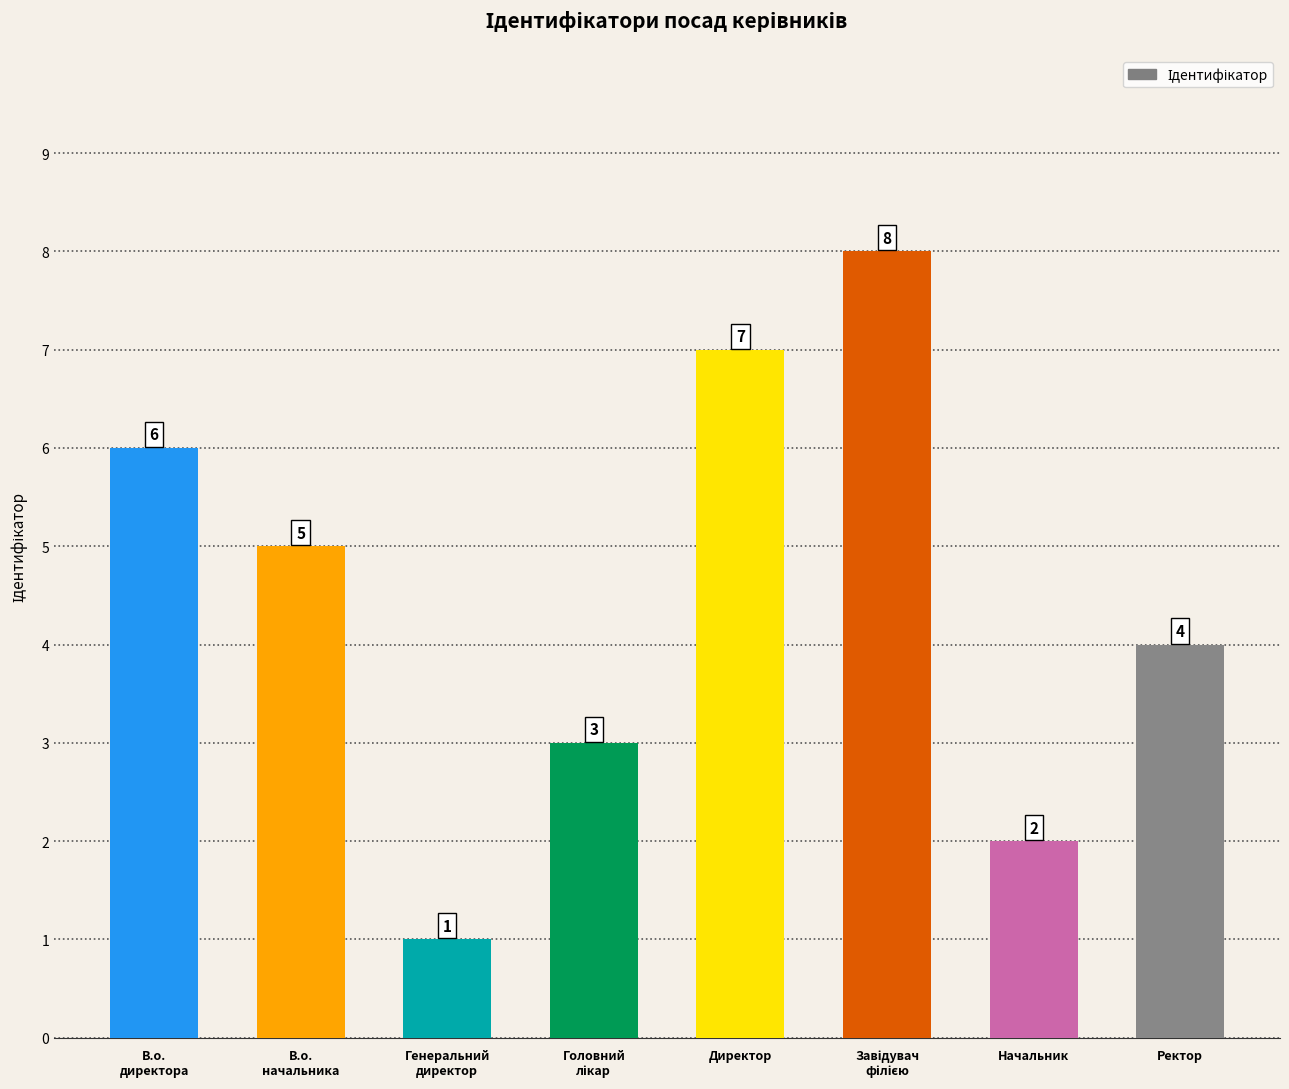

What is the value of the 1st bar from the left?

6